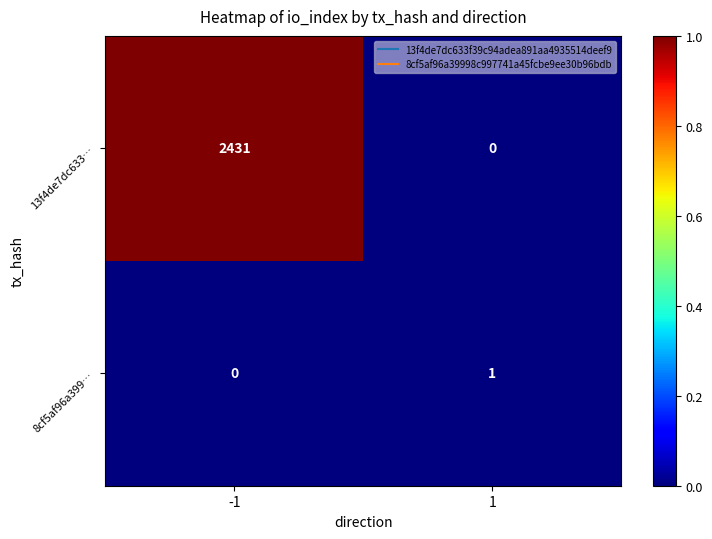

What is the greatest value displayed?

2431